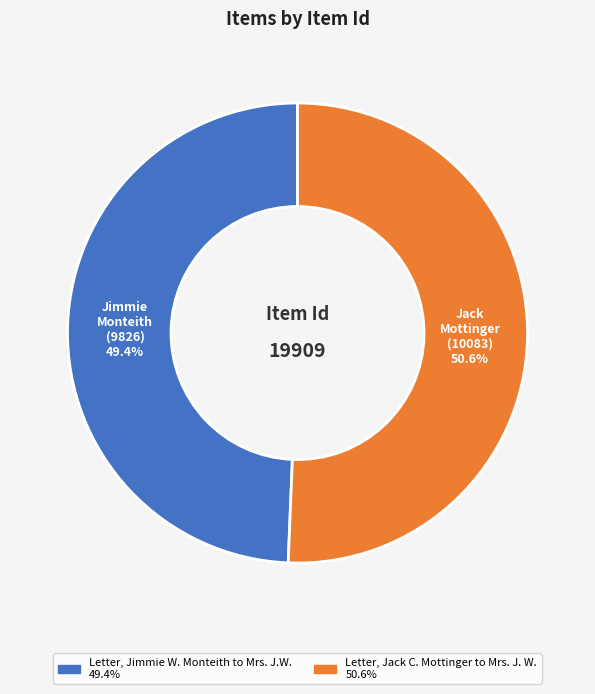

Is Letter, Jimmie W. Monteith to Mrs. J.W. the majority of the pie?

No